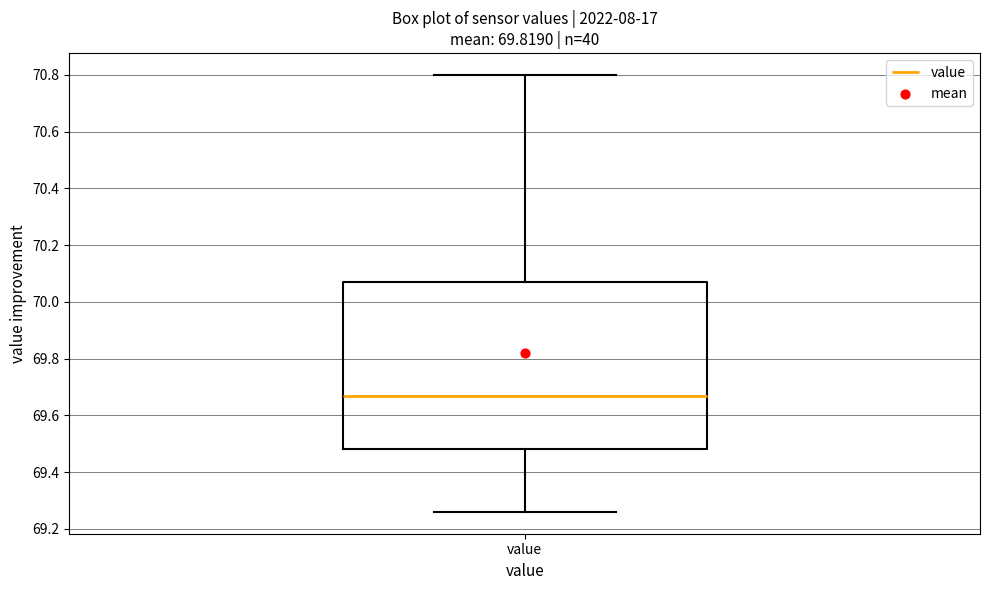

Where does the median line of the box for value sit on the y-axis? The values are not printed on the chart, so give them approximately, as read against the axis.

69.68